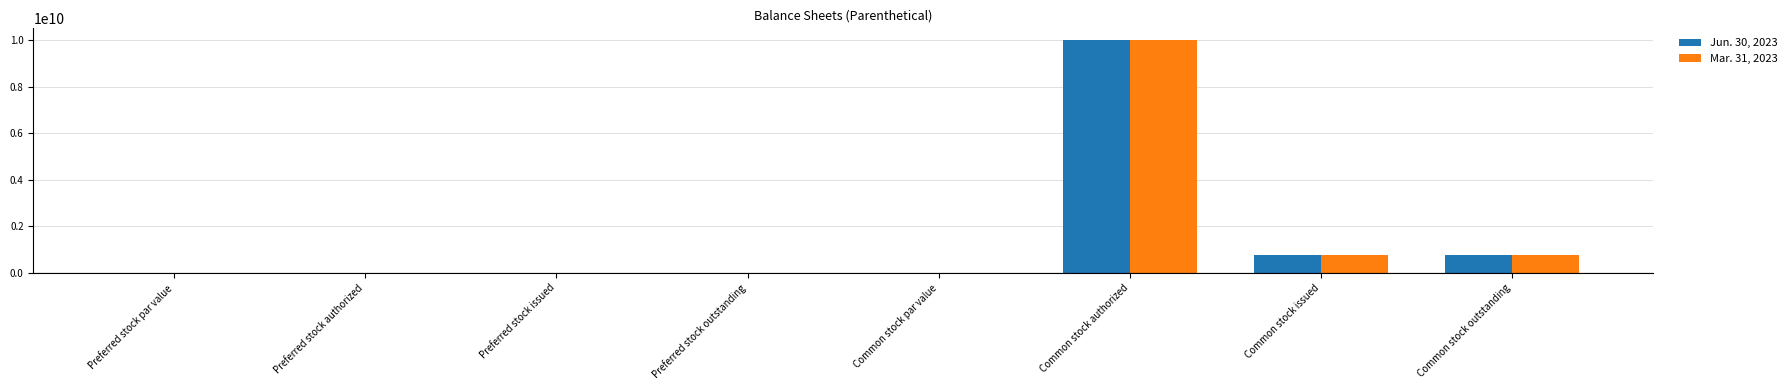

What is the average value of the Jun. 30, 2023 series?

1441312500.0